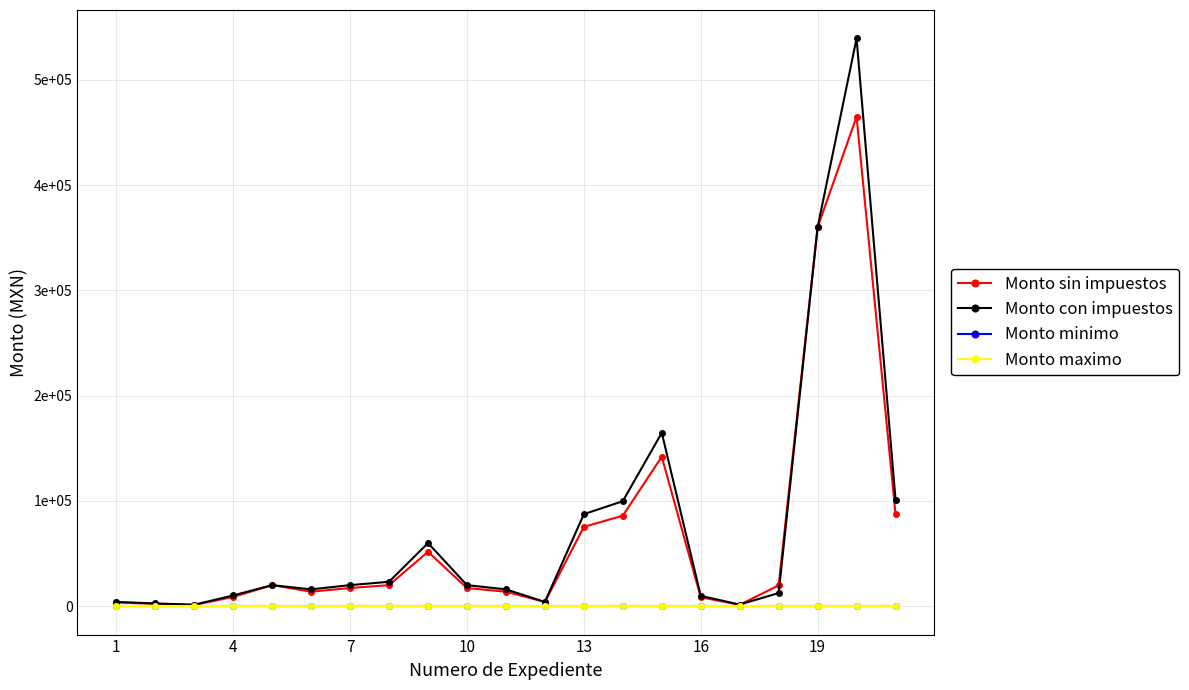

True or false: Monto minimo and Monto con impuestos intersect in this chart.

False